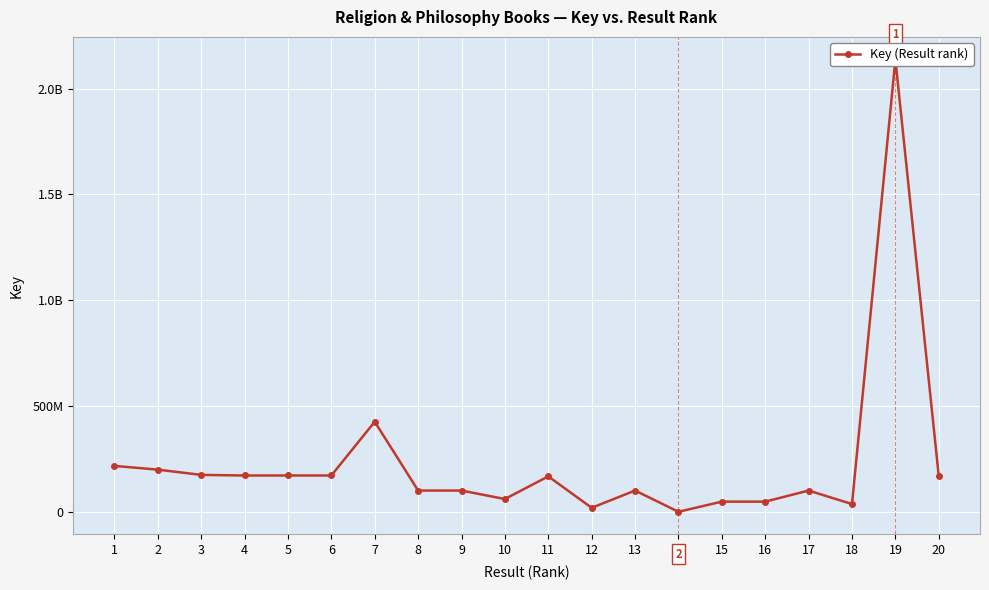

List the labels in order of value, largest first.

19, 7, 1, 2, 3, 5, 6, 4, 11, 20, 8, 9, 17, 13, 10, 15, 16, 18, 12, 14